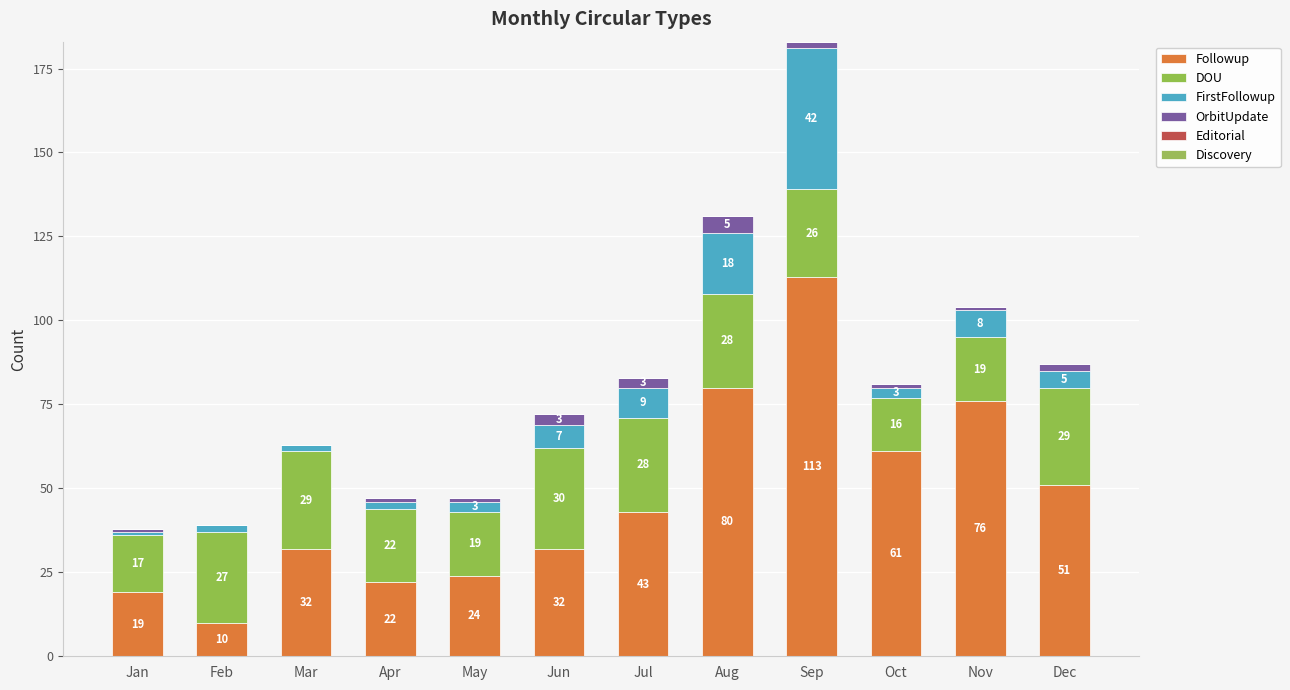

Are the bars horizontal?

No